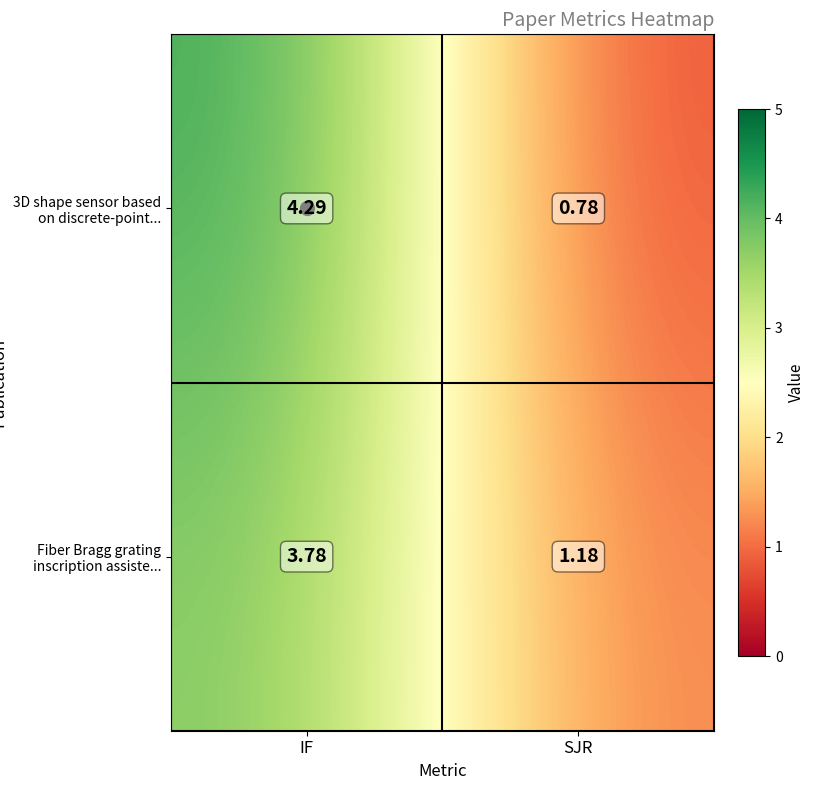

At which category is the sum across all series the highest?

IF